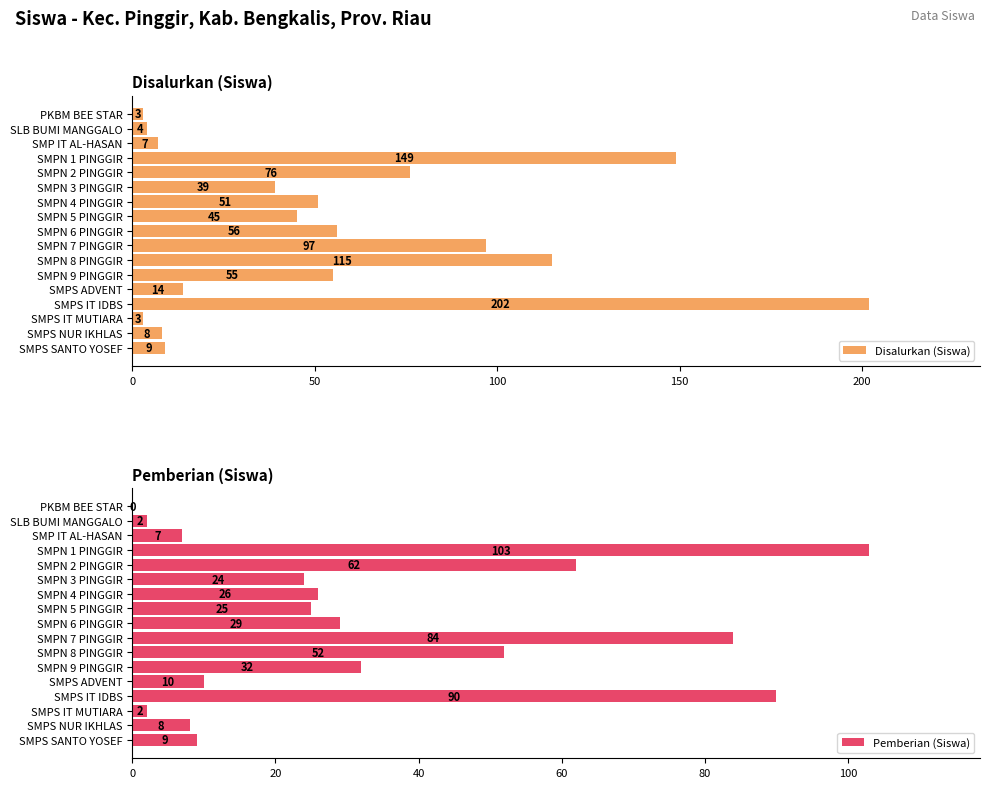

Reading right to left, extract all data points from this chart.

Disalurkan (Siswa): 9	8	3	202	14	55	115	97	56	45	51	39	76	149	7	4	3
Pemberian (Siswa): 9	8	2	90	10	32	52	84	29	25	26	24	62	103	7	2	0